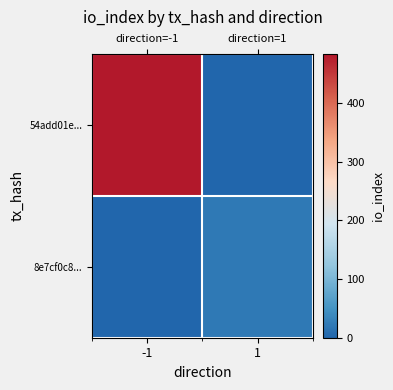

Which series has the widest spread of values?

54add01e...